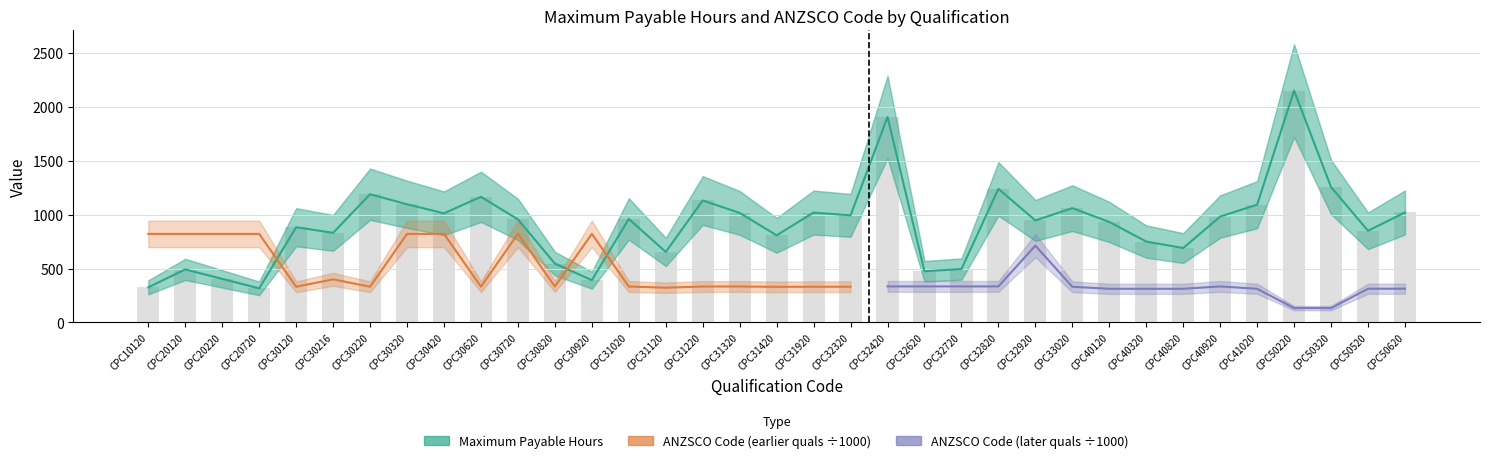

Reading right to left, list all the values displayed in this chart.

CPC50620=1020	CPC50520=850	CPC50320=1255	CPC50220=2150	CPC41020=1092	CPC40920=982	CPC40820=690	CPC40320=750	CPC40120=932	CPC33020=1060	CPC32920=946	CPC32820=1239	CPC32720=495	CPC32620=475	CPC32420=1905	CPC32320=993	CPC31920=1019	CPC31420=808	CPC31320=1016	CPC31220=1131	CPC31120=654	CPC31020=960	CPC30920=392	CPC30820=546	CPC30720=956	CPC30620=1165	CPC30420=1012	CPC30320=1096	CPC30220=1189	CPC30216=831	CPC30120=883	CPC20720=316	CPC20220=404	CPC20120=492	CPC10120=326